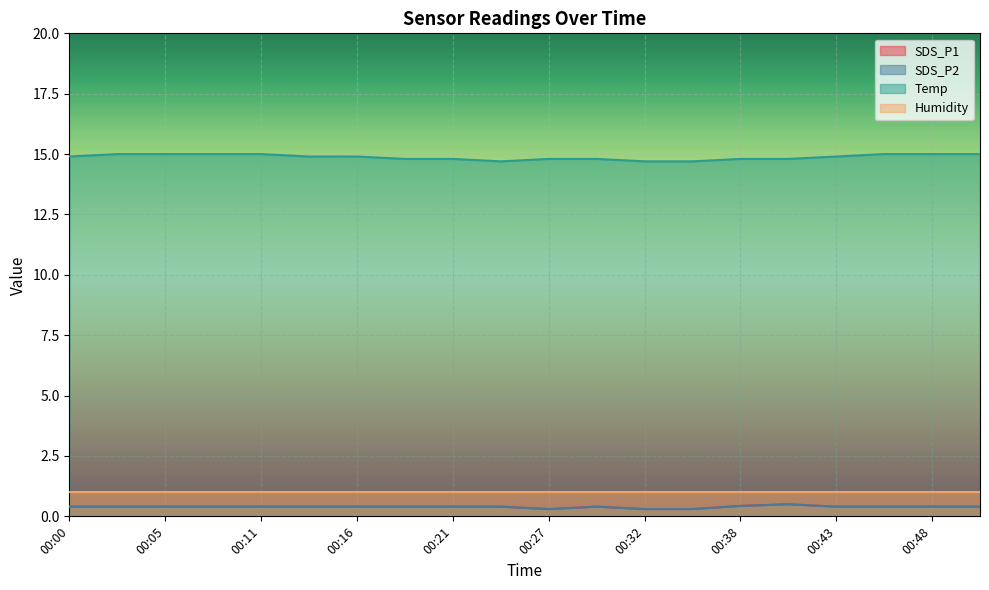

Count the Temp values in the range 14 to 15.

20